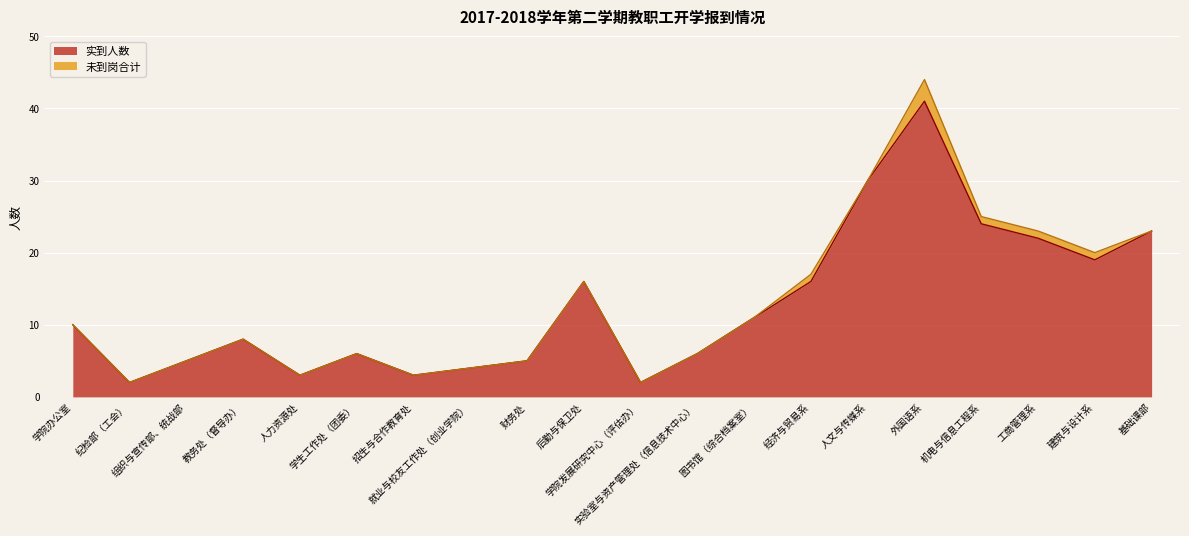

Which category has the lowest value across all series?

纪检部（工会）